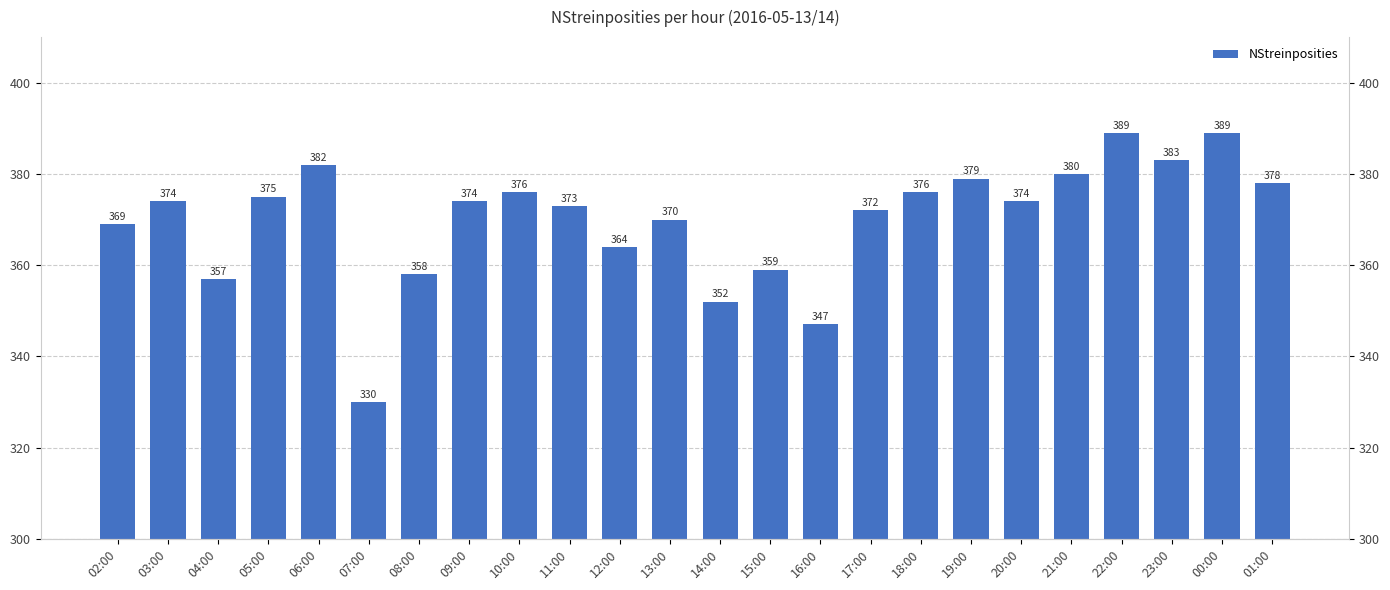

What is the value of the 8th bar from the left?

374